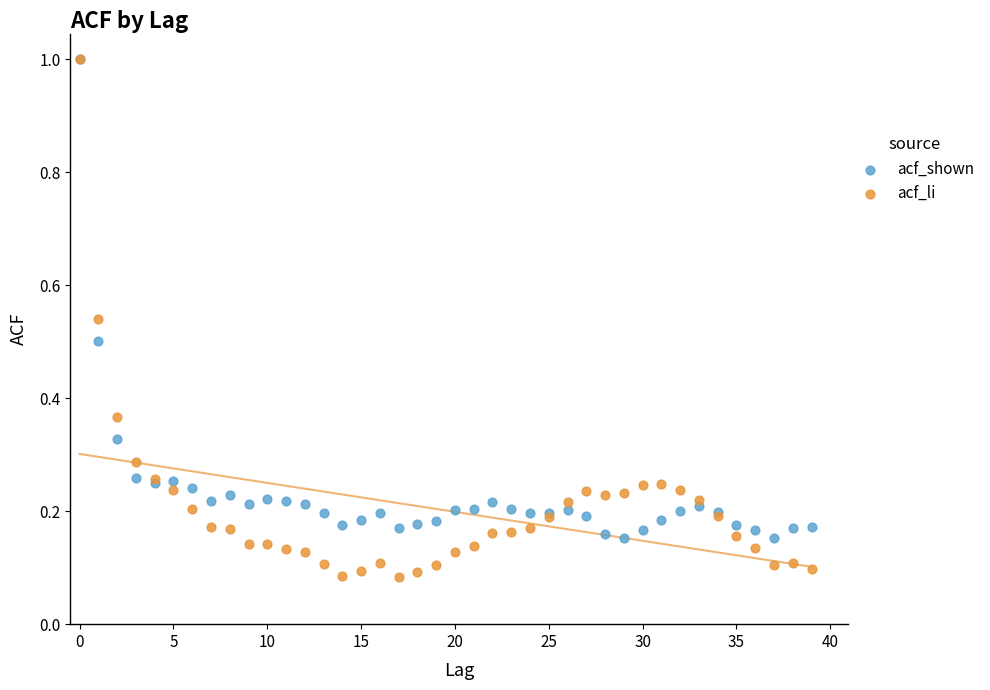

What are all the series names shown in the legend?

acf_shown, acf_li